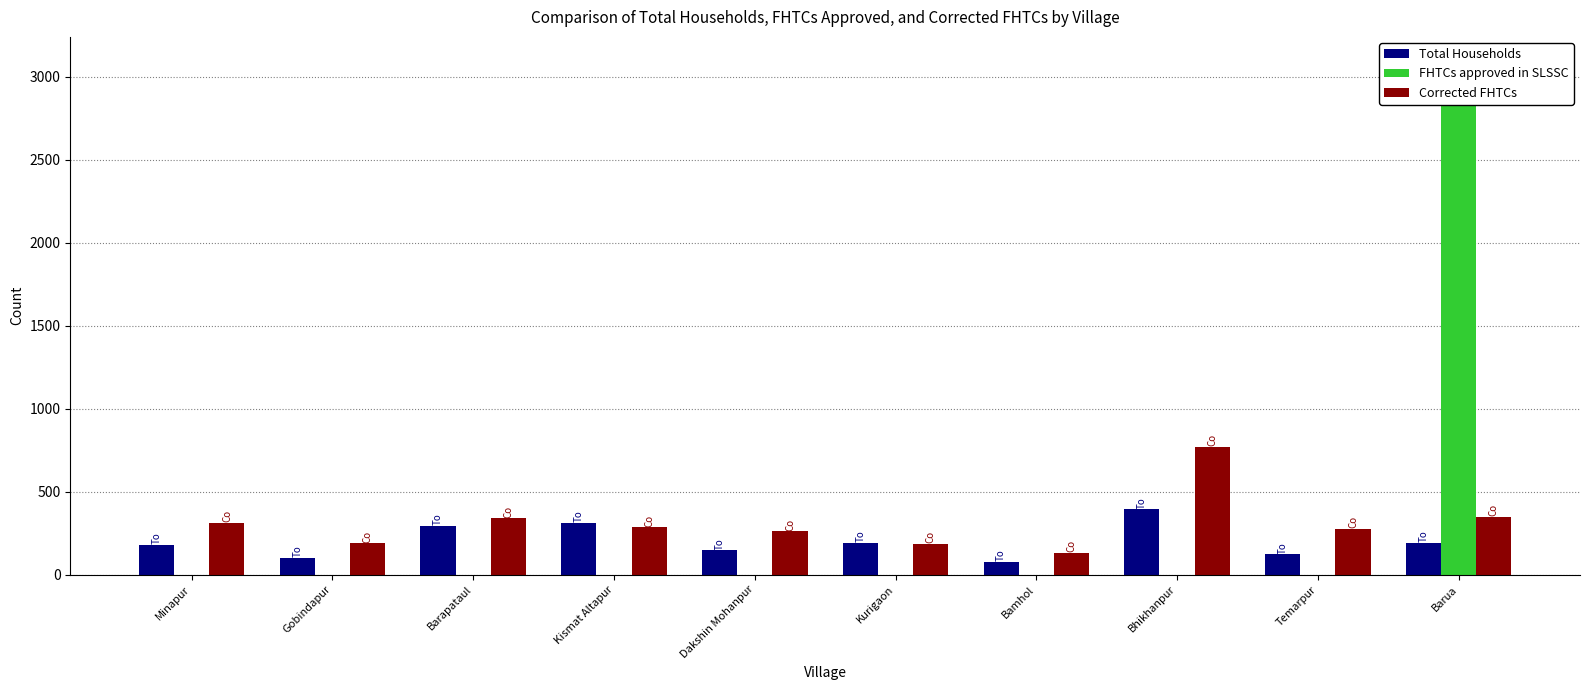

Rank the series by their maximum value, from lowest to highest.

Total Households, Corrected FHTCs, FHTCs approved in SLSSC